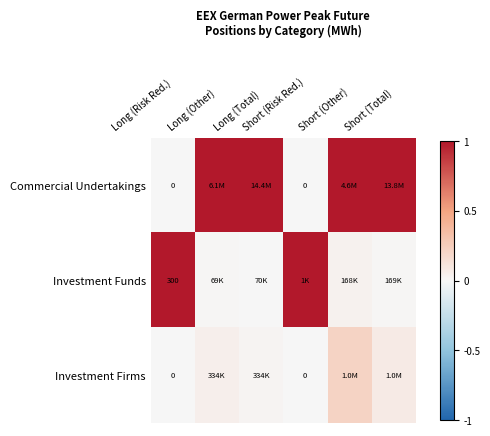

How many series are shown in this chart?

3